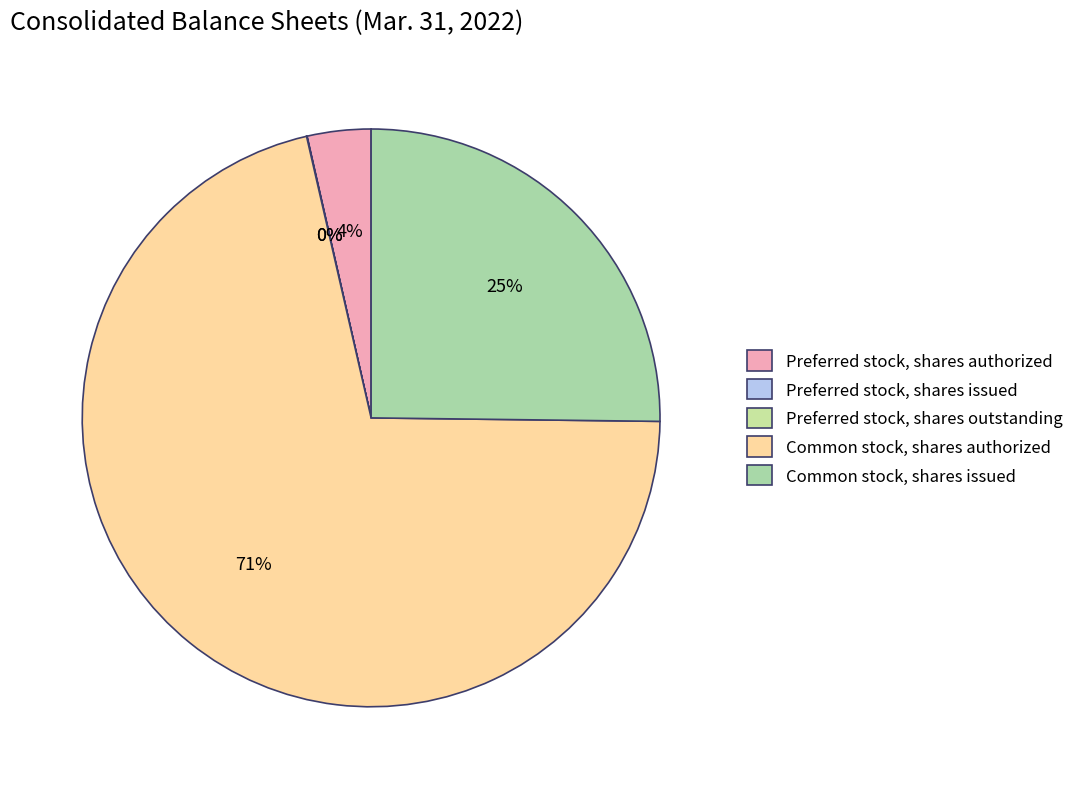

Rank the categories by value from highest to lowest.

Common stock, shares authorized, Common stock, shares issued, Preferred stock, shares authorized, Preferred stock, shares issued, Preferred stock, shares outstanding